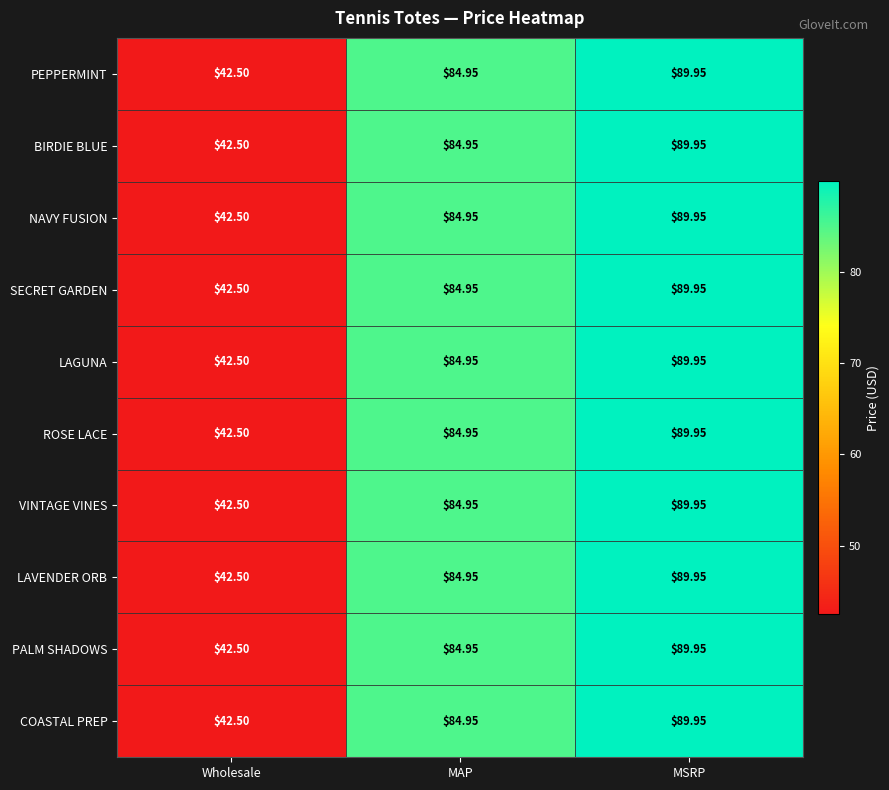

At which label does BIRDIE BLUE first exceed 84?

MAP